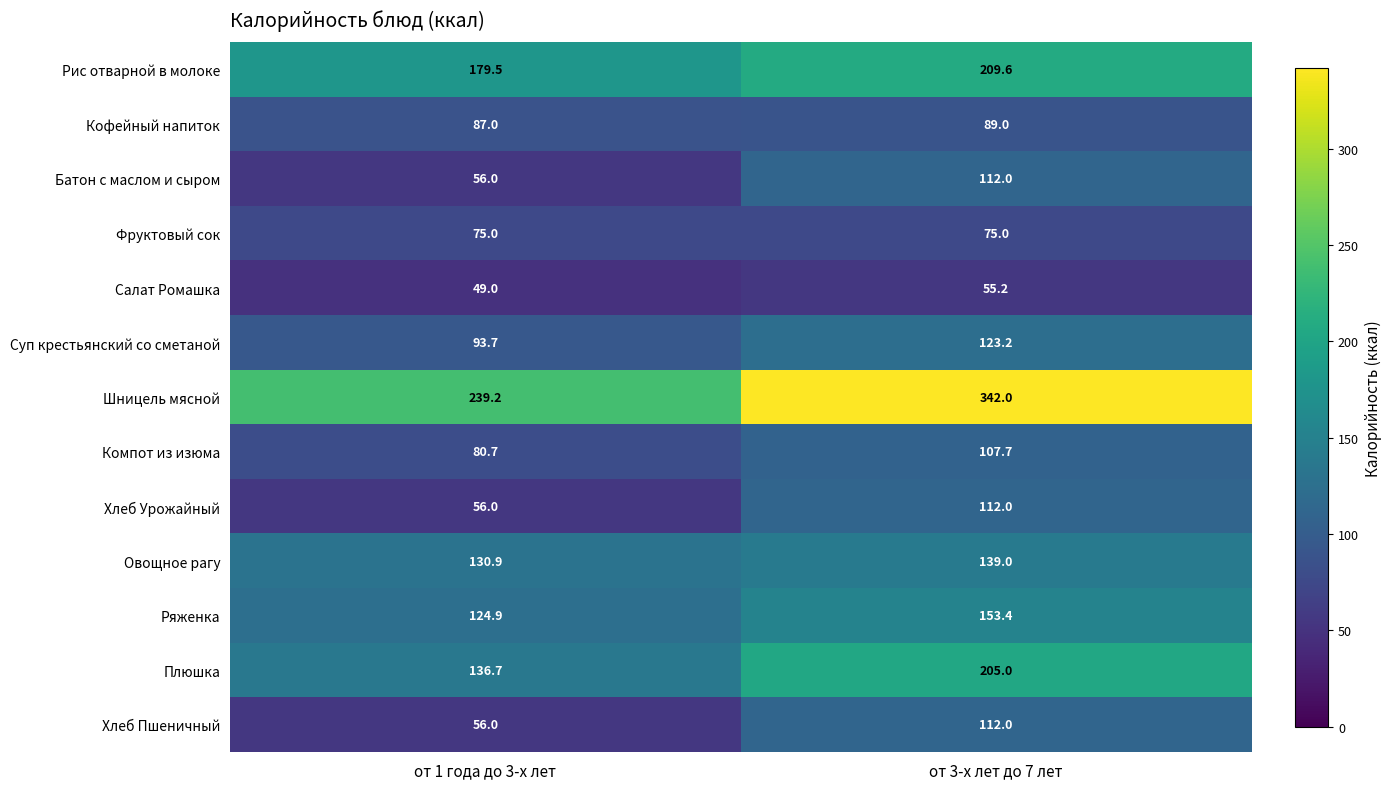

Is the value of Суп крестьянский со сметаной at от 3-х лет до 7 лет greater than the value of Салат Ромашка at от 3-х лет до 7 лет?

Yes